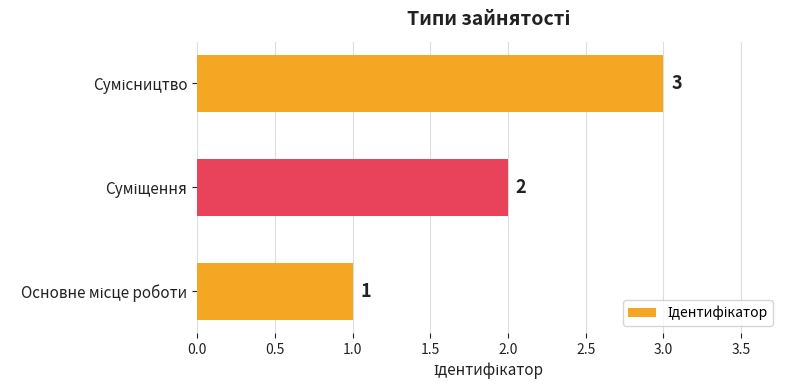

Count the values in the range 1 to 3.

3